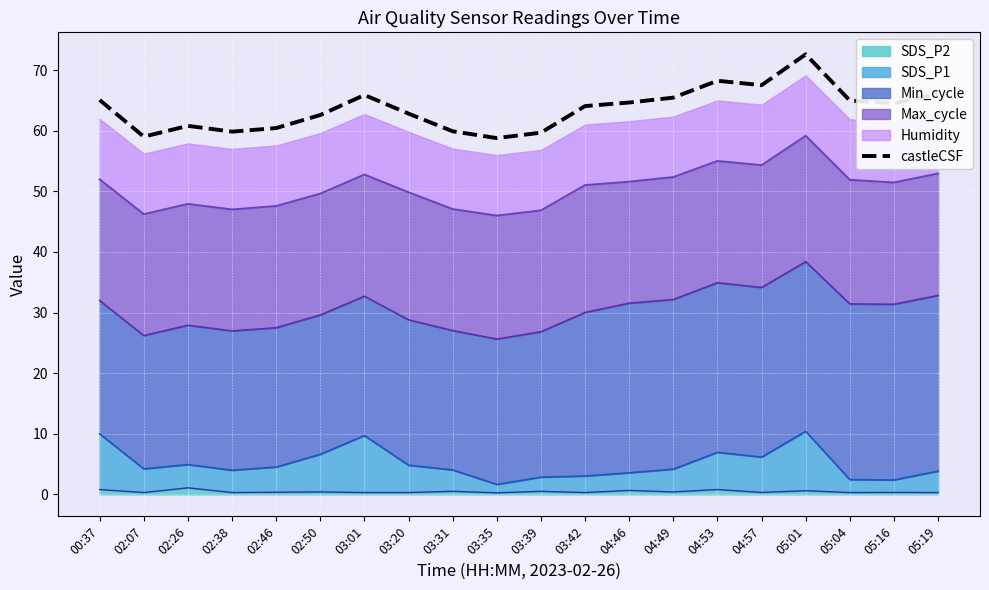

Where is the first local minimum?

02:07